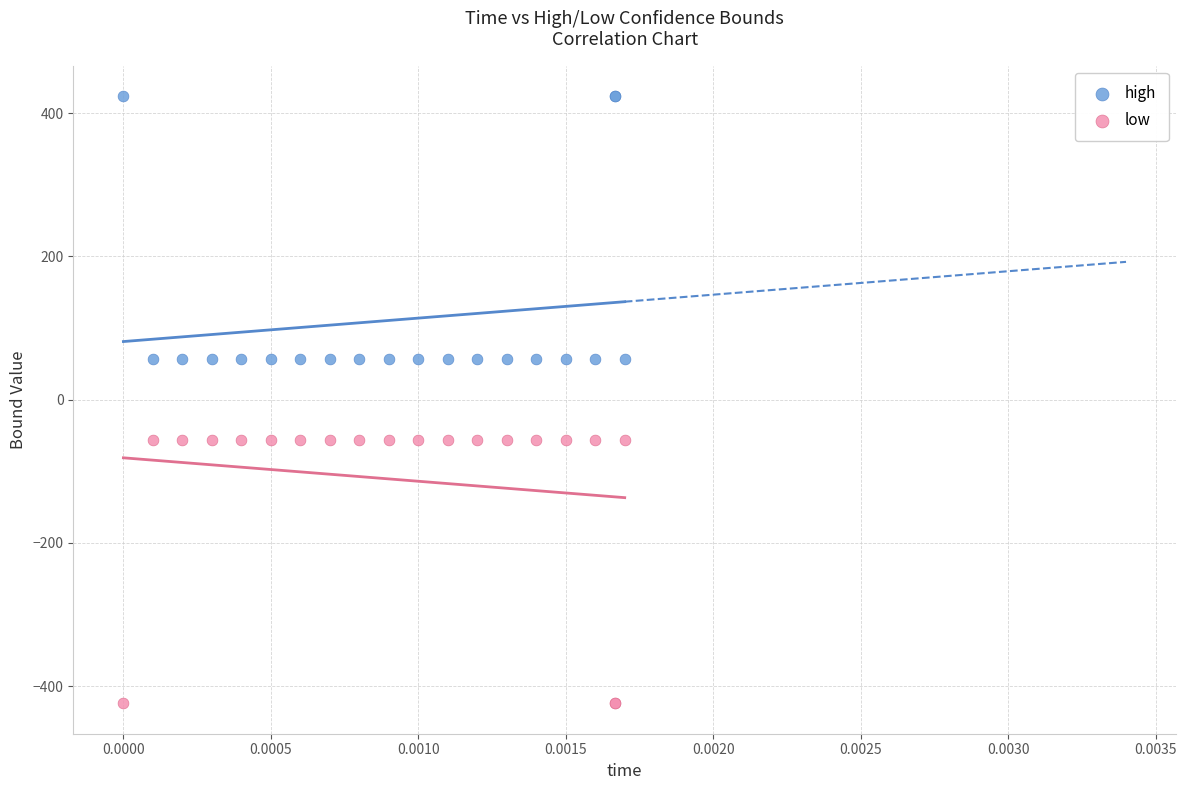

Which series reaches the minimum Y coordinate?

low